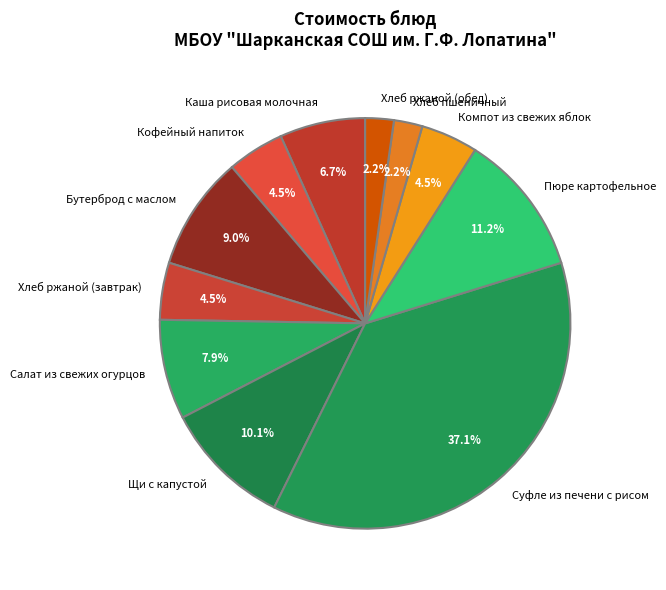

Does any single category account for the majority?

No